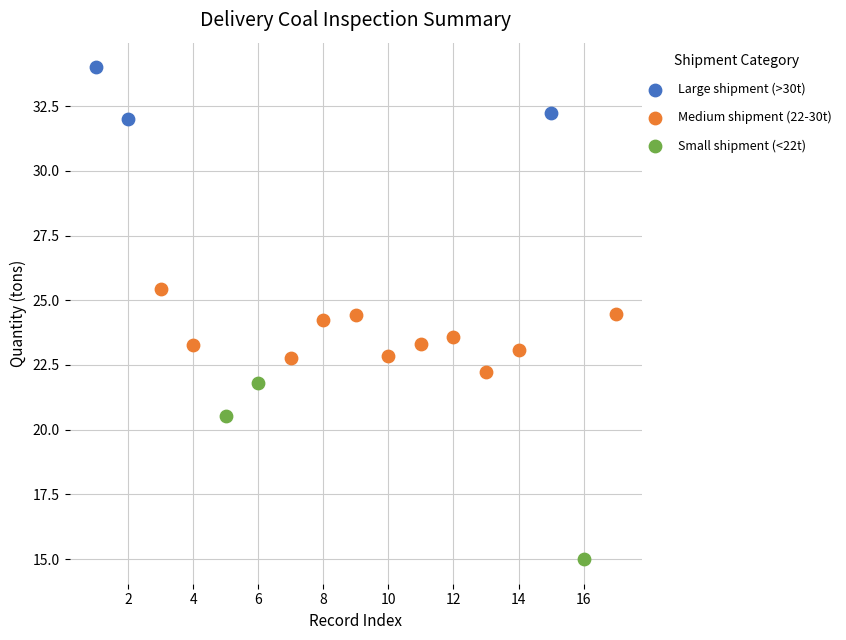

Which series has the largest Y range (max minus min)?

Small shipment (<22t)